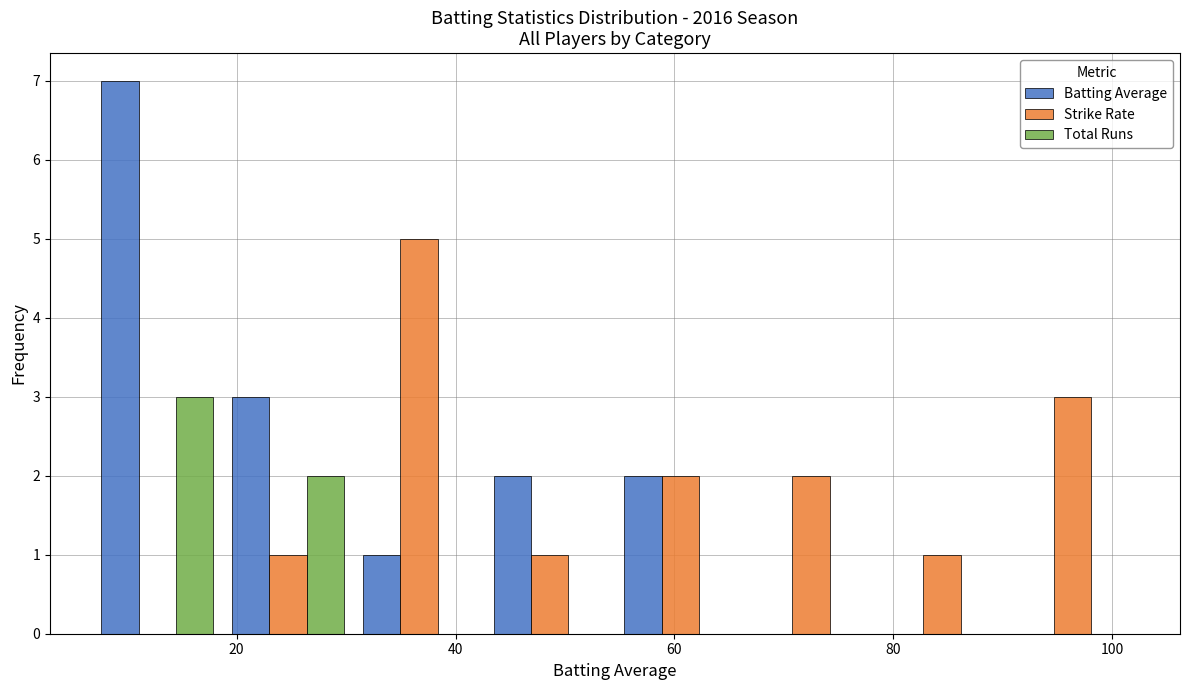

What is the height of the Strike Rate bar covering 18 to 30 on the x-axis? Neither the bar edges nor the heights are printed on the chart, so give them approximately, as read against the axes.

1